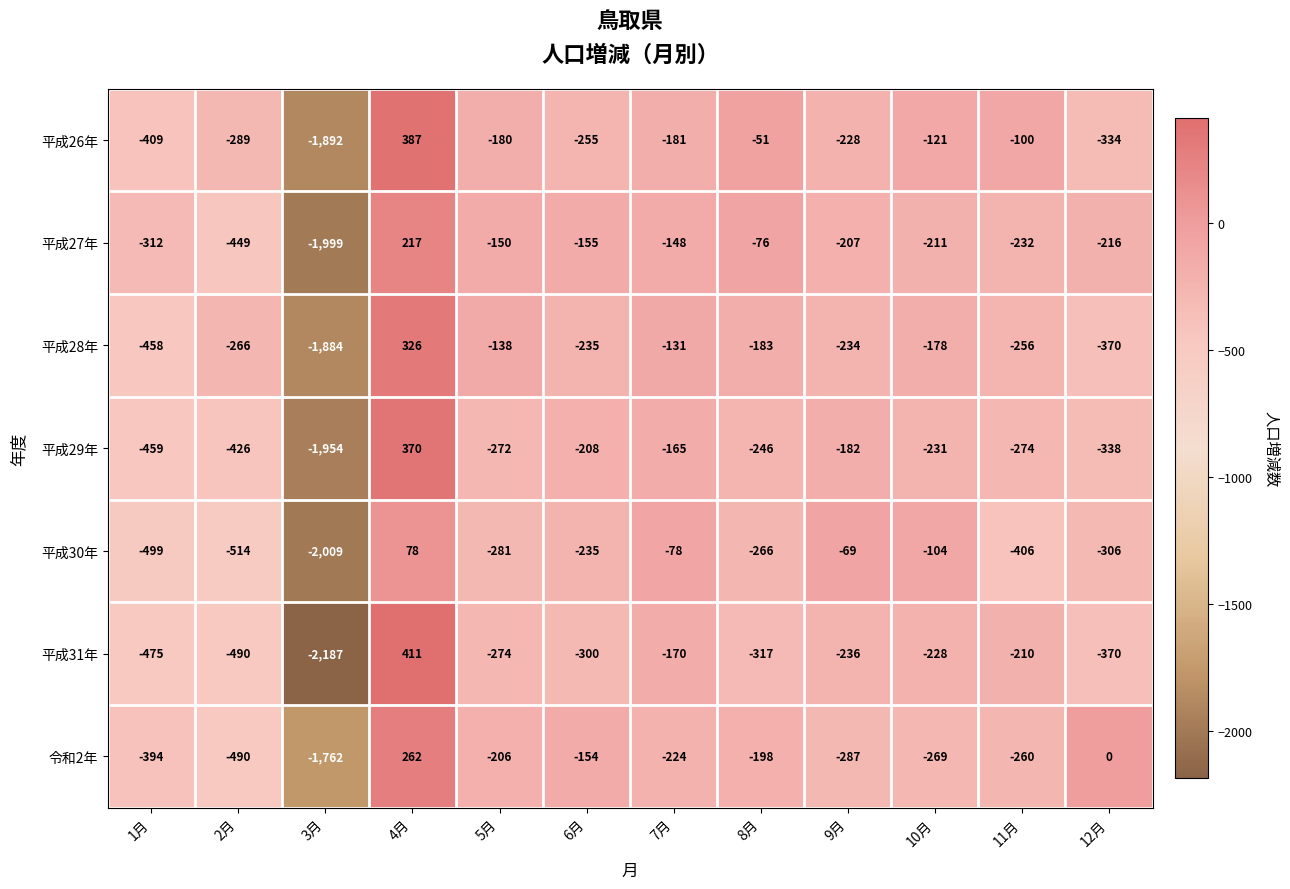

What is the maximum value shown in the chart?

411